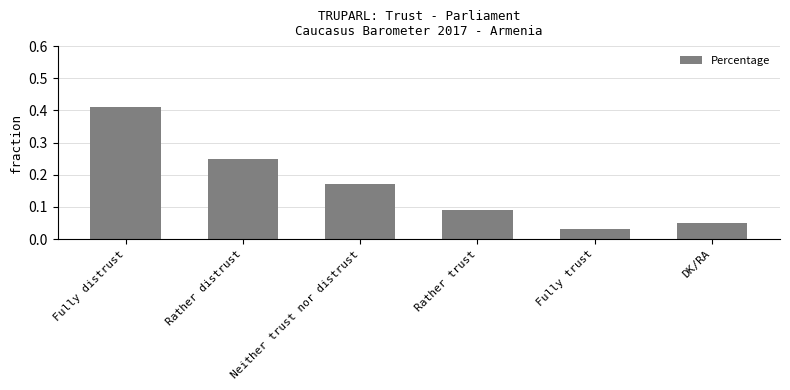

Is it true that the value at Neither trust nor distrust is 0.1?

False